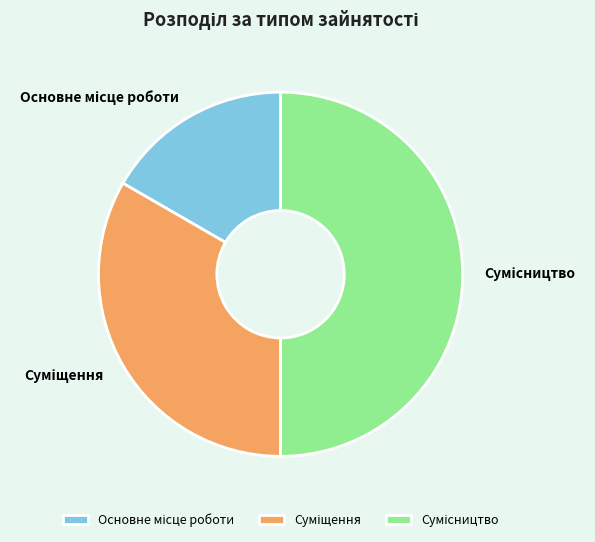

How many slices are in this pie chart?

3